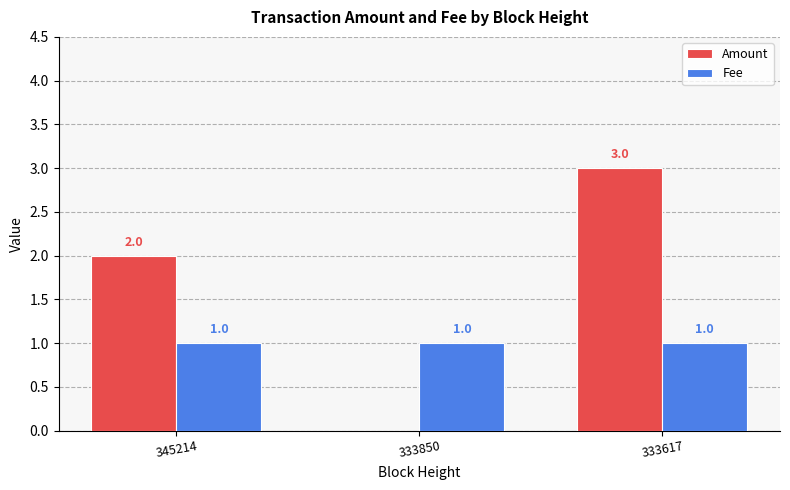

What value does the Fee series have at 333850?

1.0